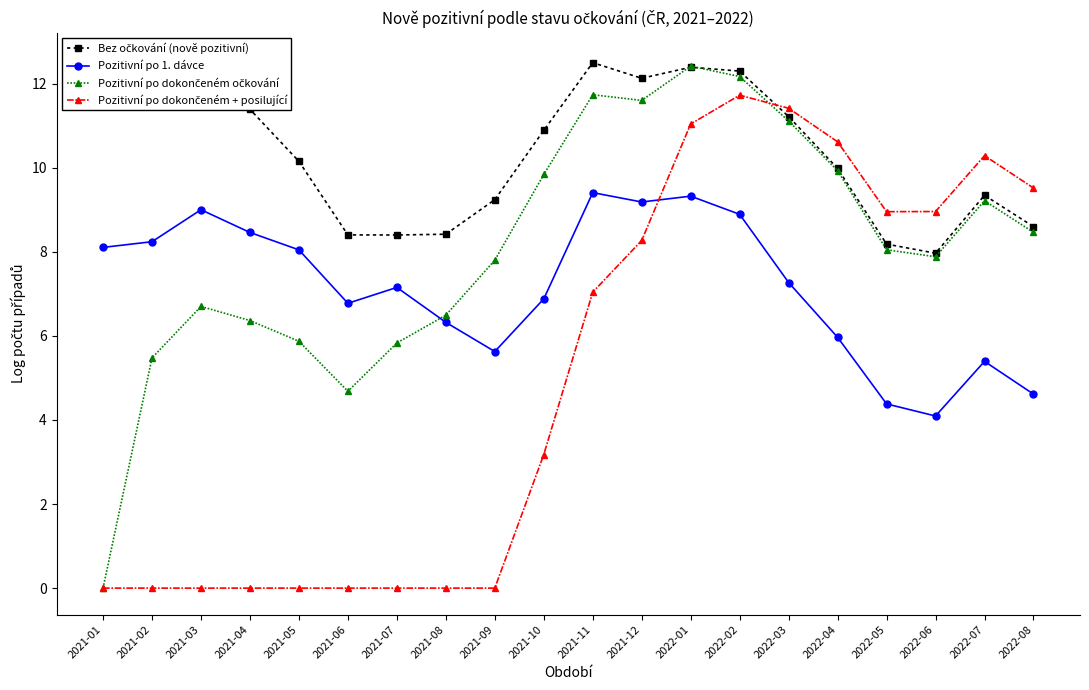

What are all the series names shown in the legend?

Bez očkování (nově pozitivní), Pozitivní po 1. dávce, Pozitivní po dokončeném očkování, Pozitivní po dokončeném + posilující